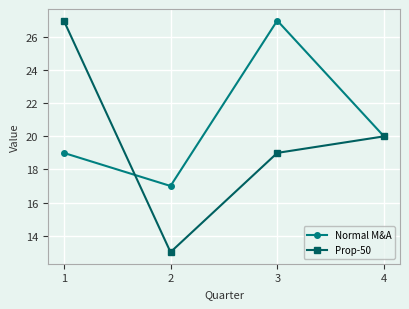

How many Normal M&A values are between 19 and 27?

3